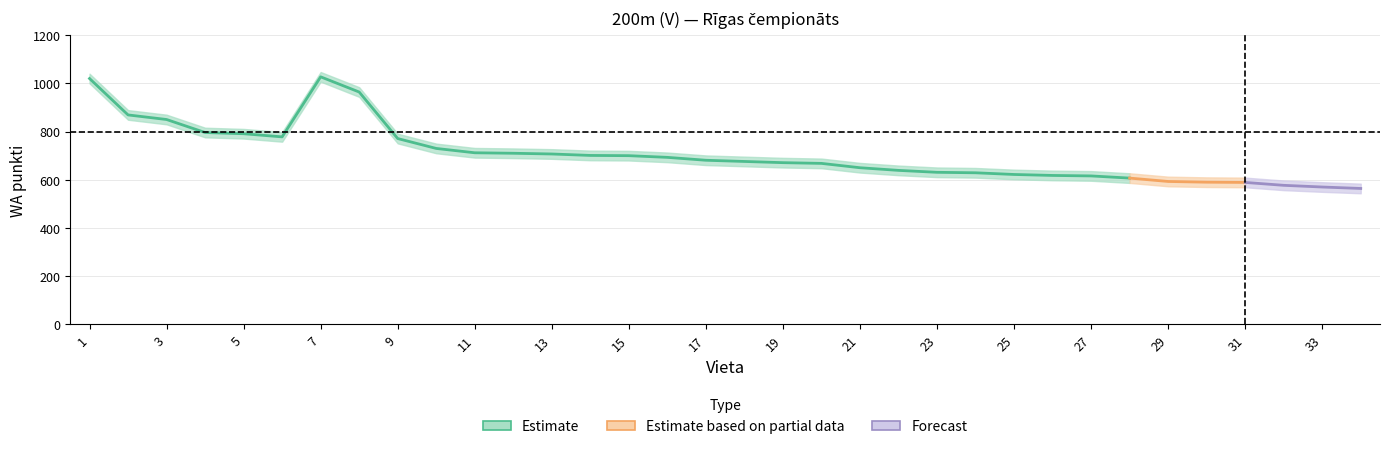

In WA, how many points are higher than both neighbors (excluding endpoints)?

1